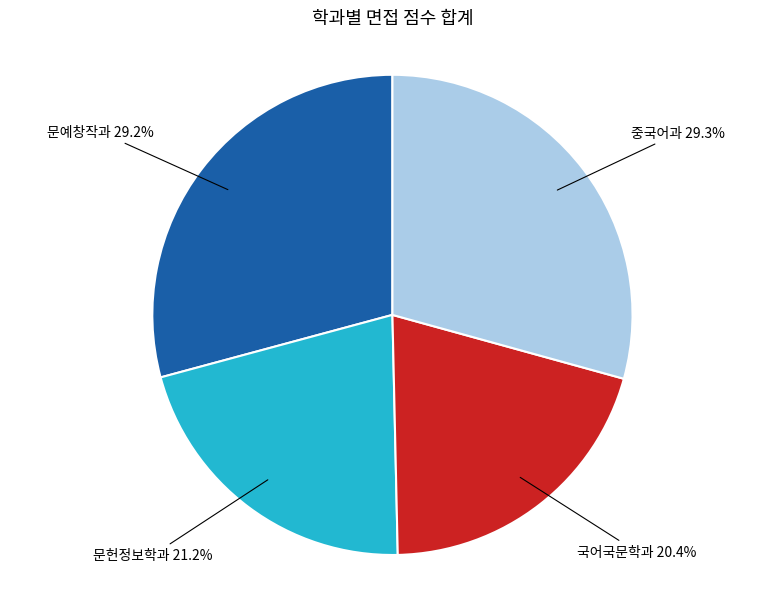

Does any single category account for the majority?

No